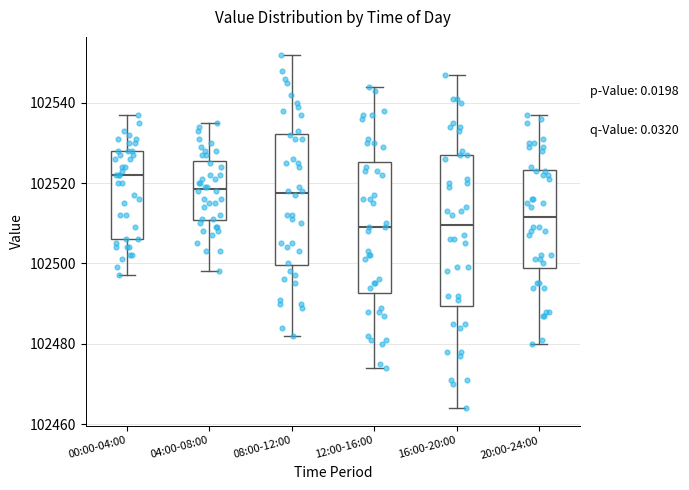

Which box's median line is the highest?

00:00-04:00